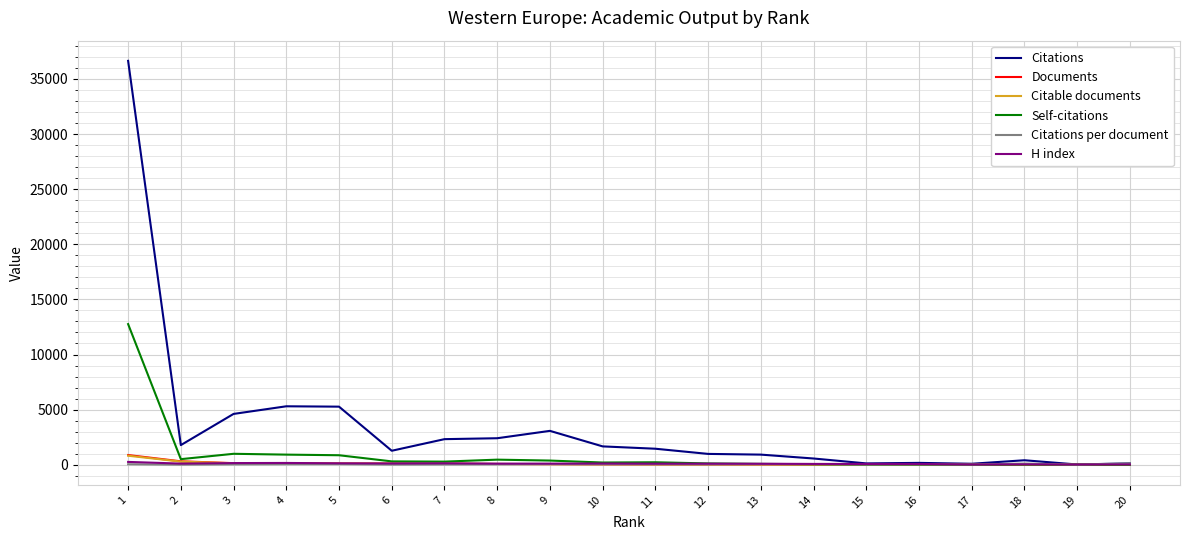

Which series has the widest spread of values?

Citations